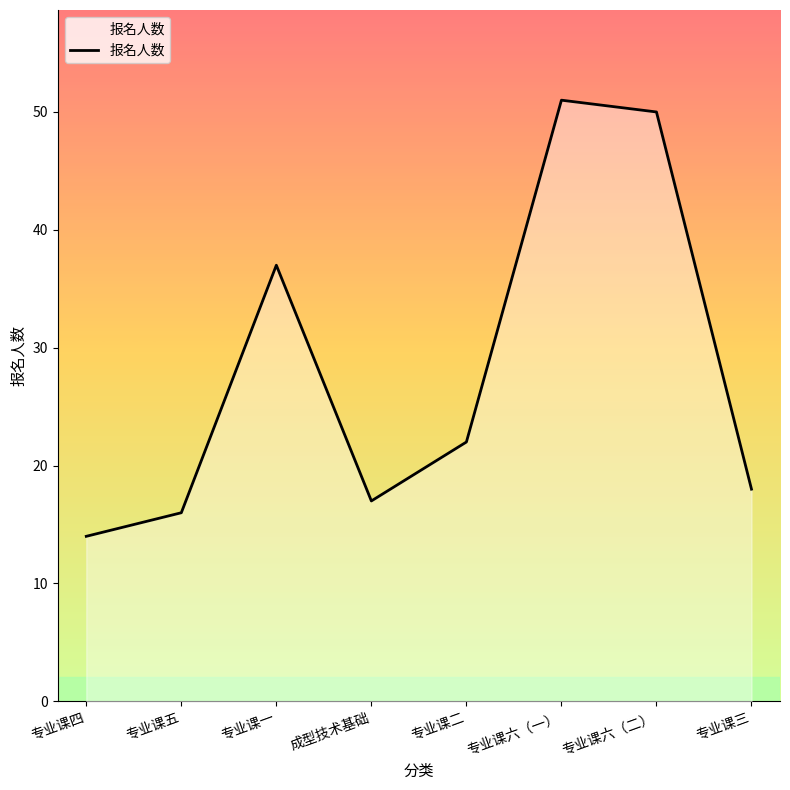

Which label corresponds to the largest value in the chart?

专业课六（一）